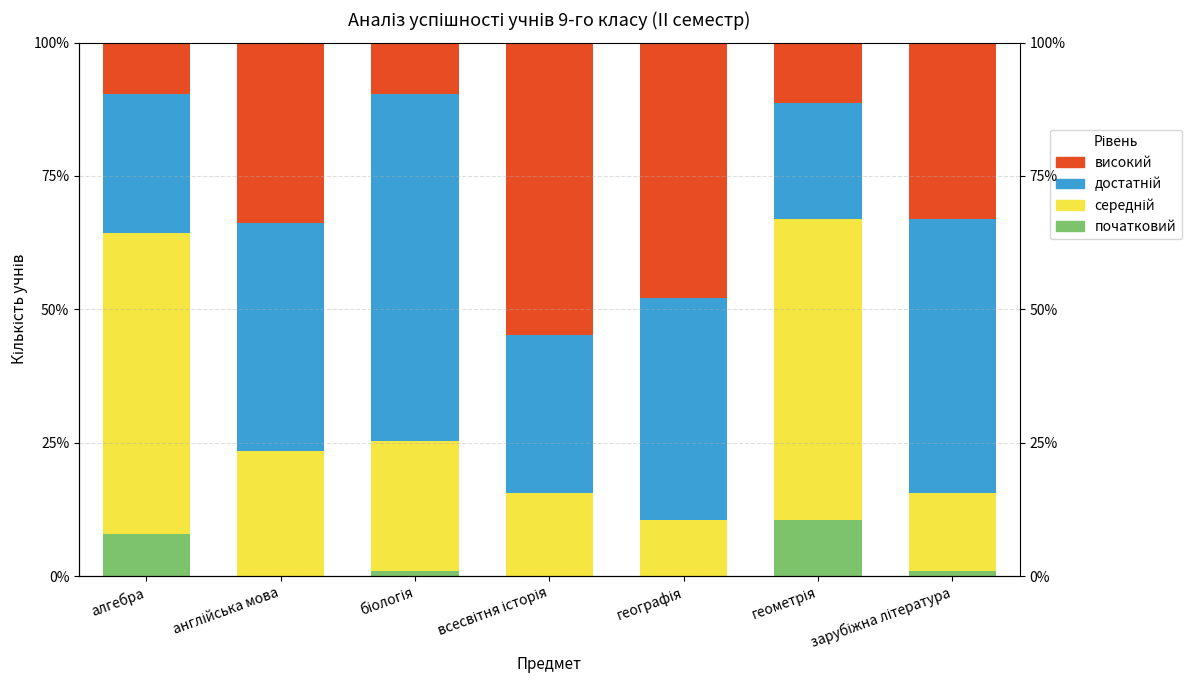

What is the label of the 5th bar from the right?

біологія